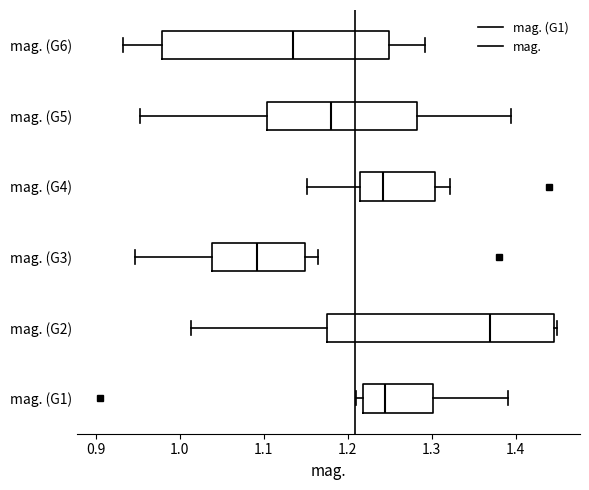

Reading bottom to top, read every box against the x-axis: the position of its median line, the range the box covers, and the ends of its whiskers. The values are not printed on the chart, so give them approximately, as read against the axis.

mag. (G1): median 1.24, box 1.22 to 1.30, whiskers 1.21 to 1.39
mag. (G2): median 1.37, box 1.18 to 1.45, whiskers 1.01 to 1.45 (just right of the box's right edge)
mag. (G3): median 1.09, box 1.04 to 1.15, whiskers 0.95 to 1.16
mag. (G4): median 1.24, box 1.21 to 1.30, whiskers 1.15 to 1.32
mag. (G5): median 1.18, box 1.10 to 1.28, whiskers 0.95 to 1.39
mag. (G6): median 1.13, box 0.98 to 1.25, whiskers 0.93 to 1.29